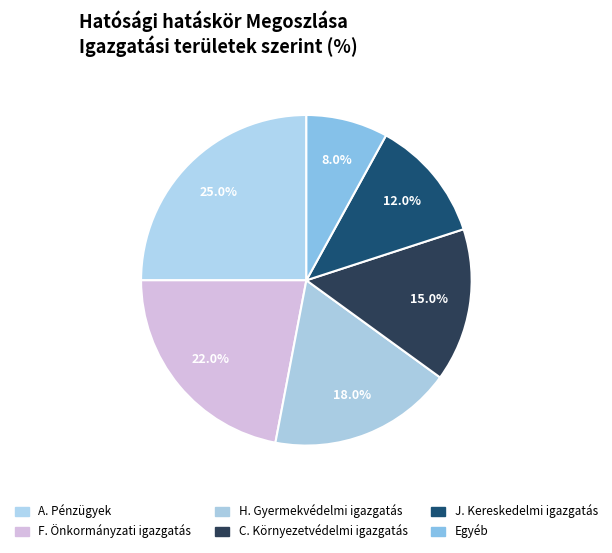

Is H. Gyermekvédelmi igazgatás the majority of the pie?

No